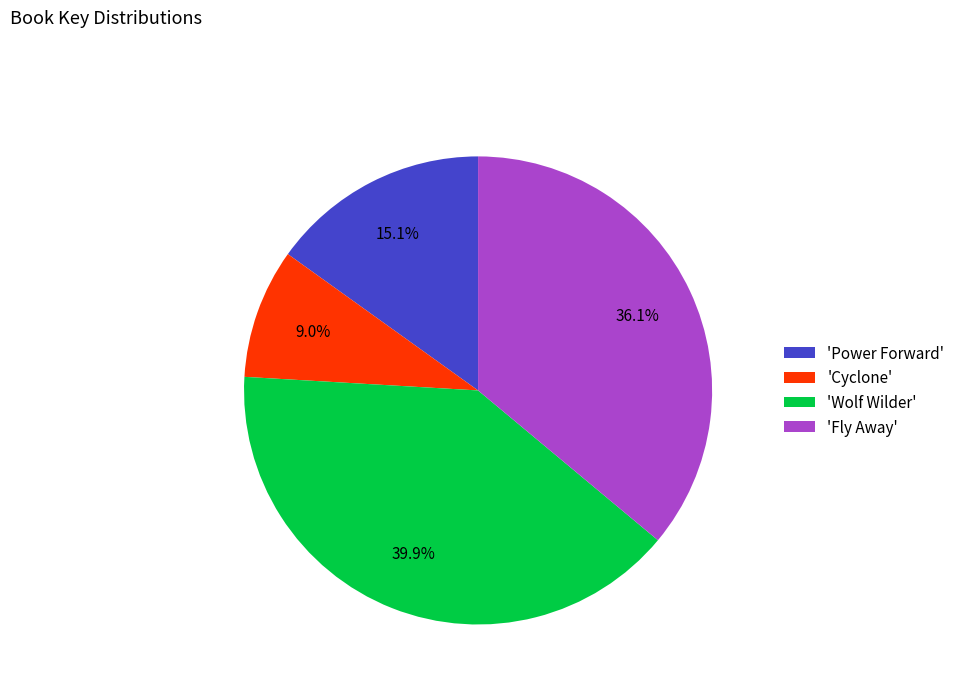

Which slice is the smallest?

'Cyclone'